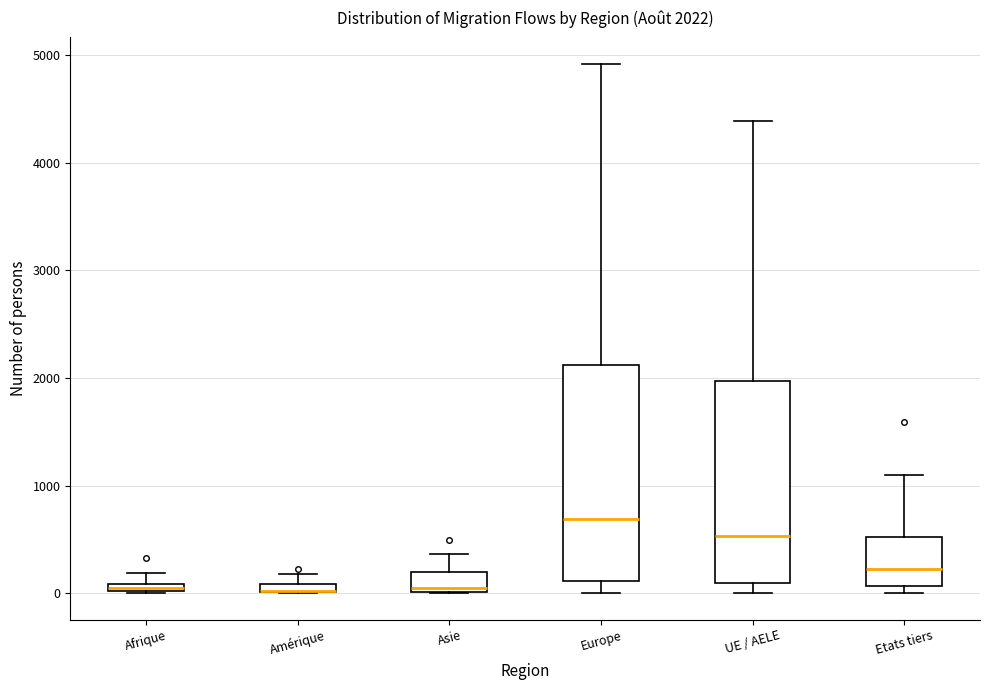

Comparing the boxes themselves (not the whiskers), which one is the tallest?

Europe